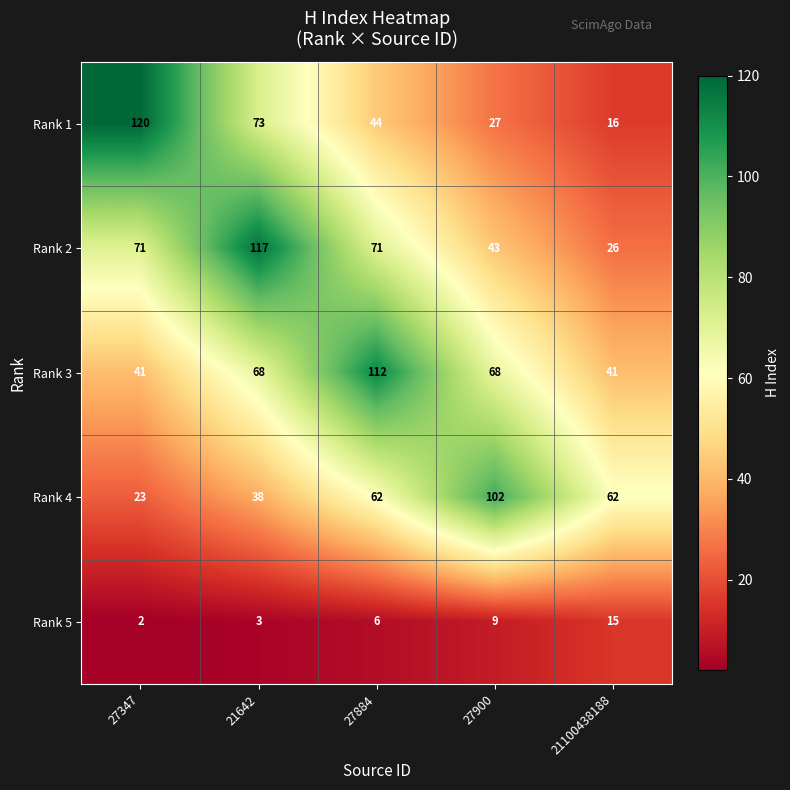

Reading left to right, what are all the values shown in this chart?

Rank 1: 120	73	44	27	16
Rank 2: 71	117	71	43	26
Rank 3: 41	68	112	68	41
Rank 4: 23	38	62	102	62
Rank 5: 2	3	6	9	15